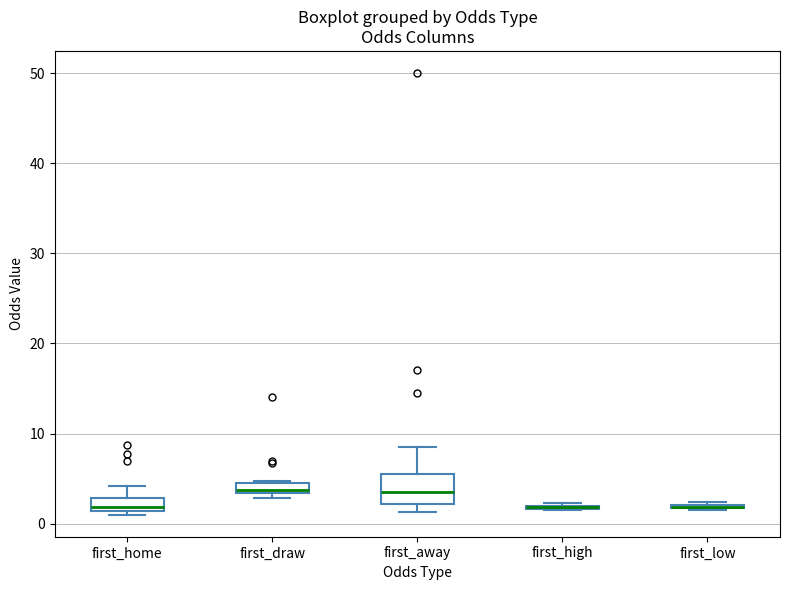

Which box is the tallest, from its lower edge to its upper edge?

first_away